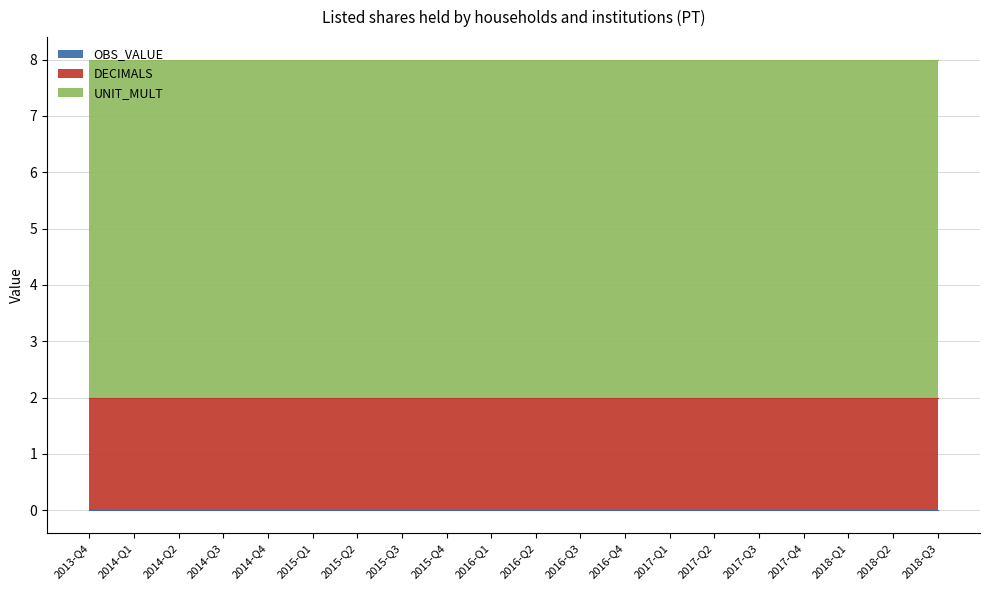

The value of DECIMALS at 2016-Q2 is 0. True or false?

False